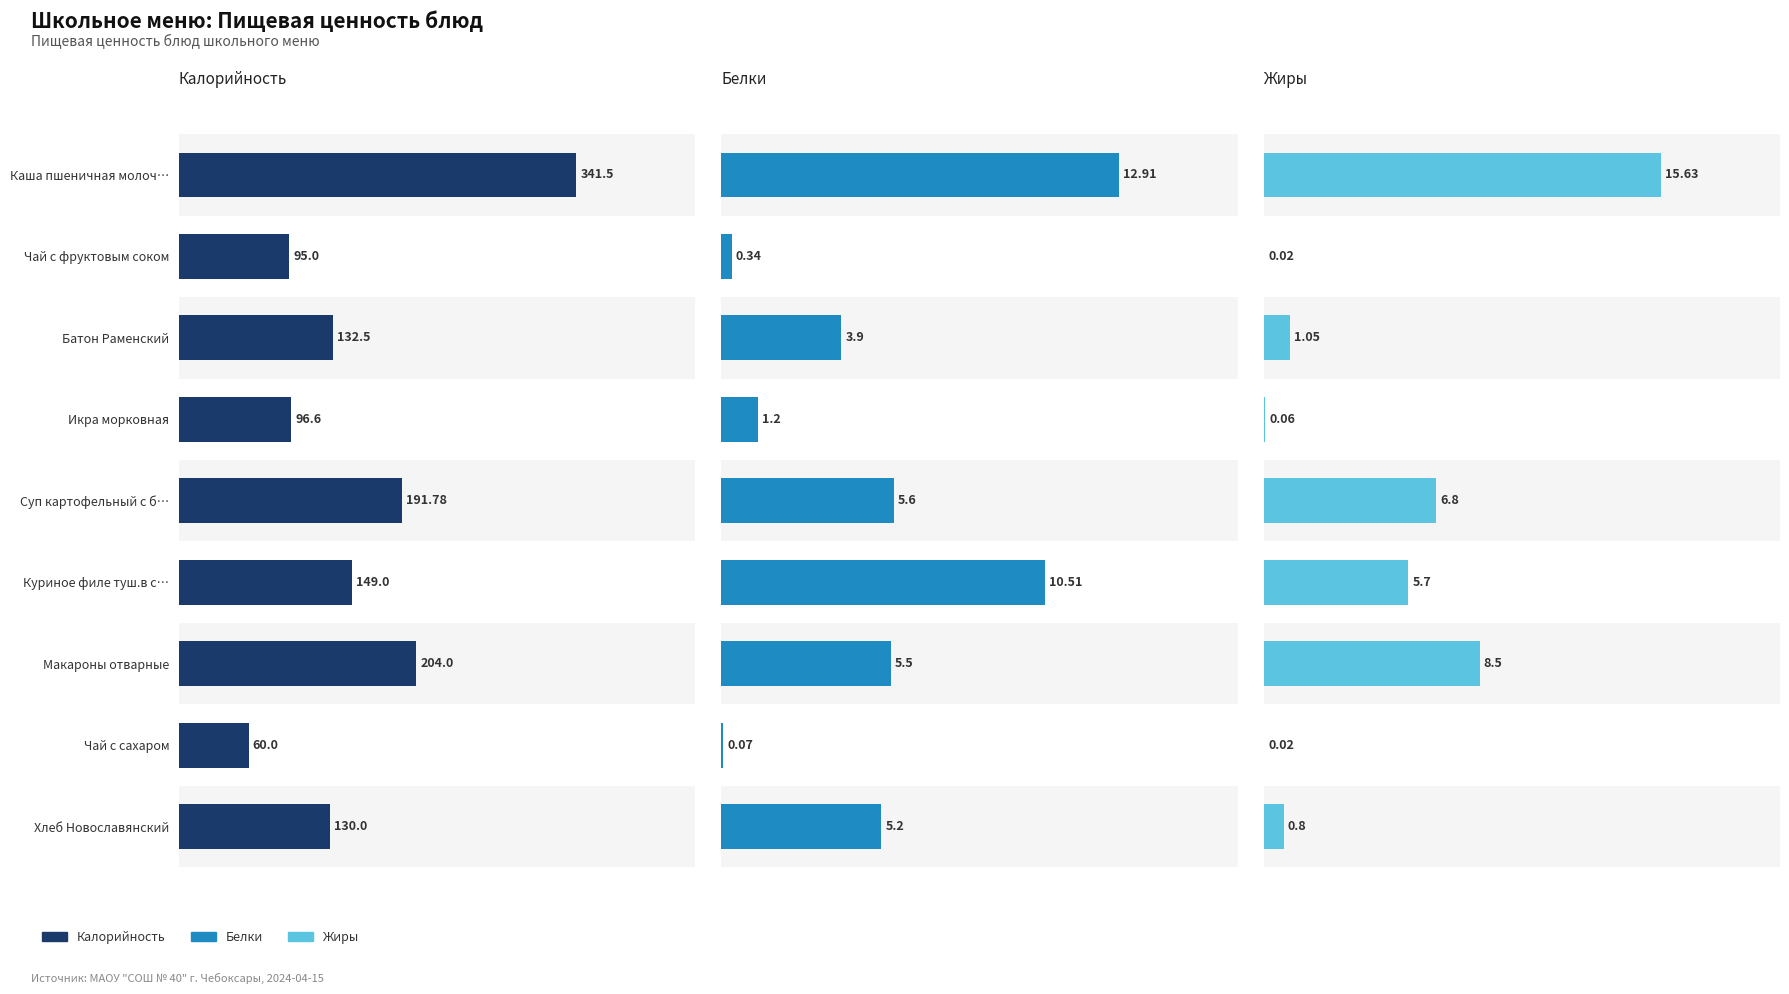

The Жиры series shows 0.8 at Хлеб Новославянский. True or false?

True